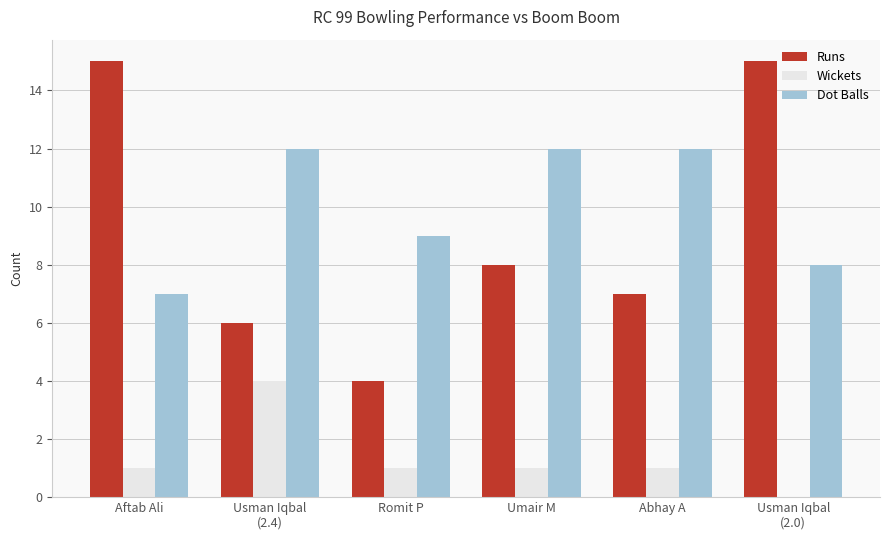

What is the average value of the Wickets series?

1